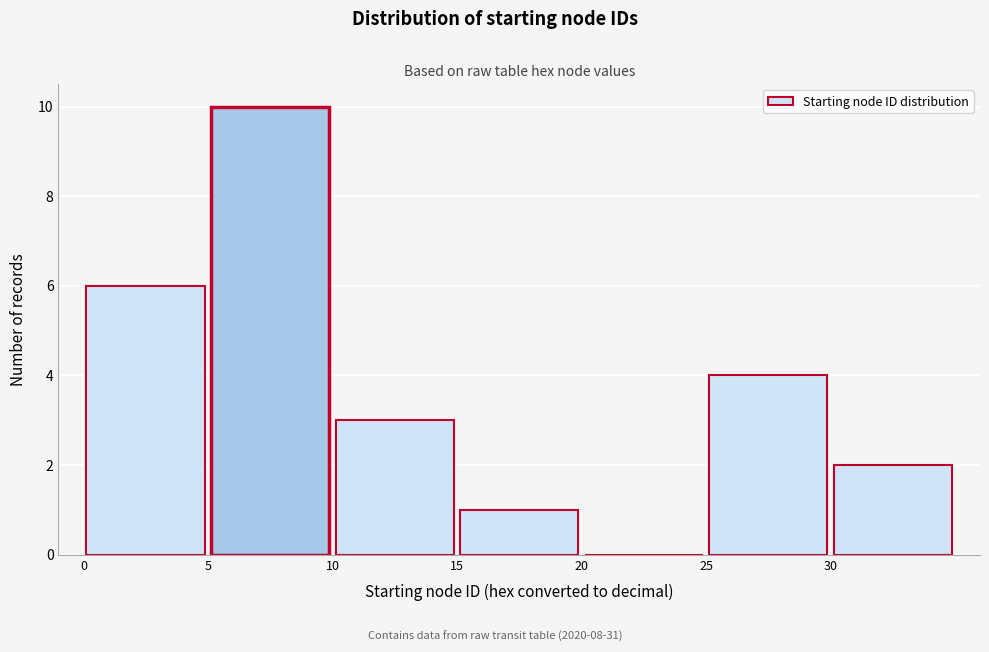

Reading left to right, list every bar in this chart as the range it spans on the x-axis followed by its height. The values are not printed on the chart, so give them approximately, as read against the axis.

0 to 5: 6
5 to 10: 10
10 to 15: 3
15 to 20: 1
20 to 25: 0
25 to 30: 4
30 to 35: 2